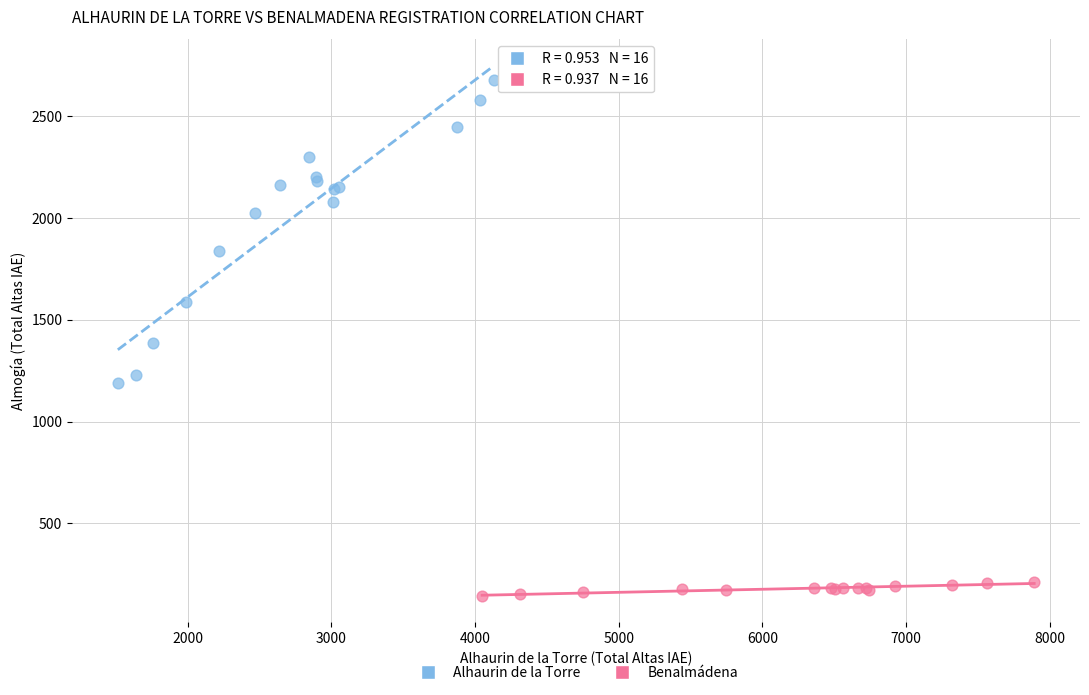

What are all the series names shown in the legend?

Alhaurin de la Torre, Benalmádena